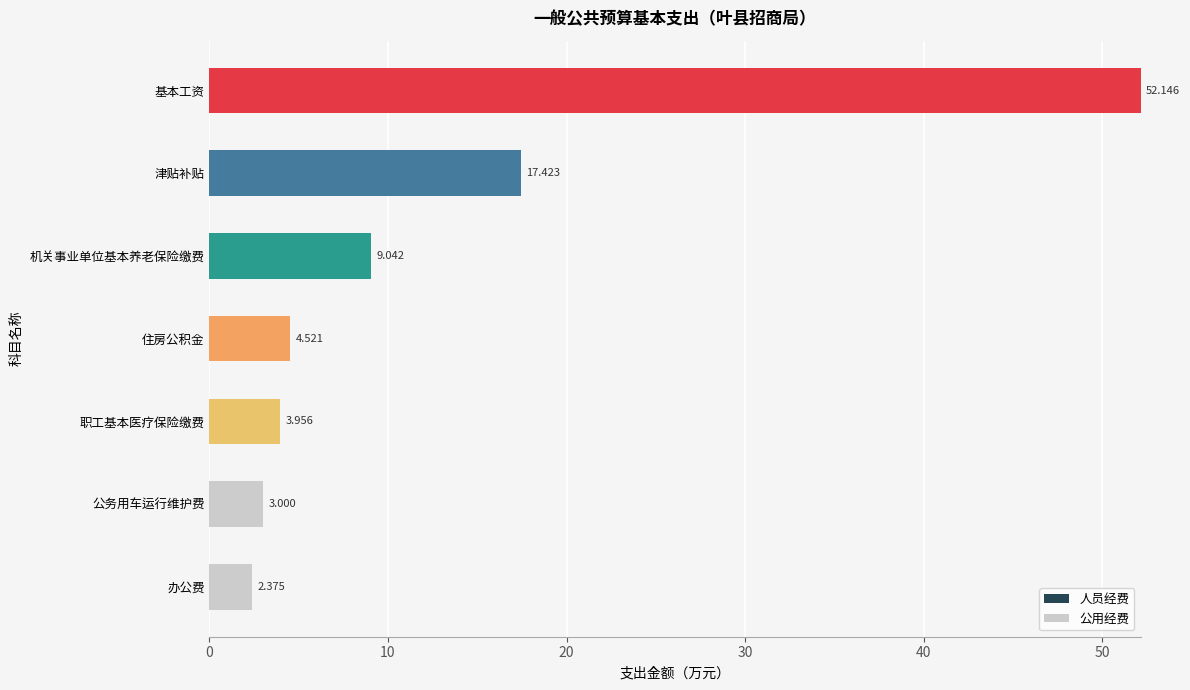

Where is 人员经费 nearest to the value 26?

津贴补贴